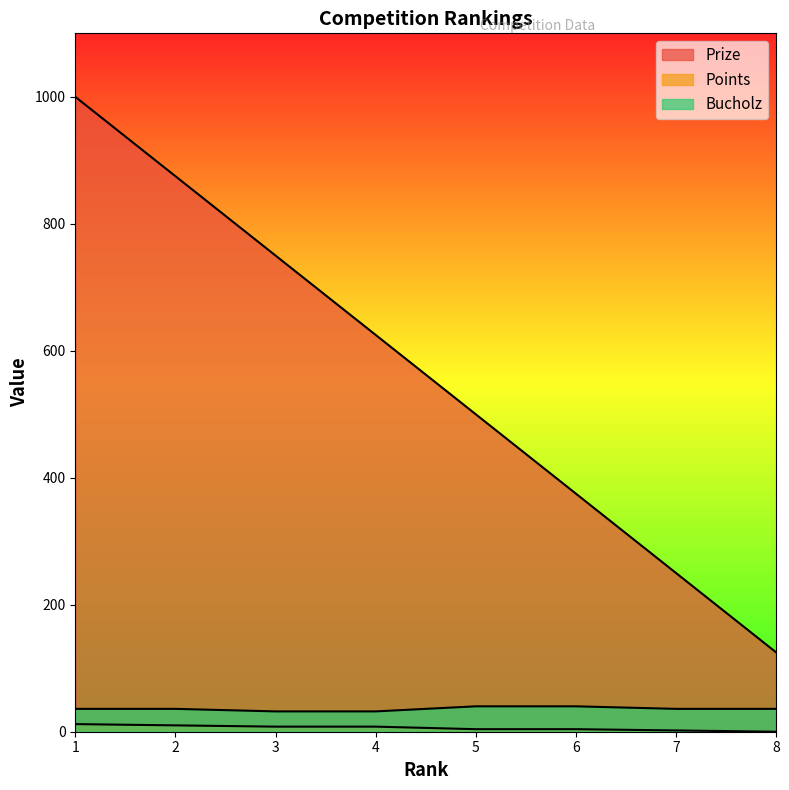

What is the greatest value displayed?

1000